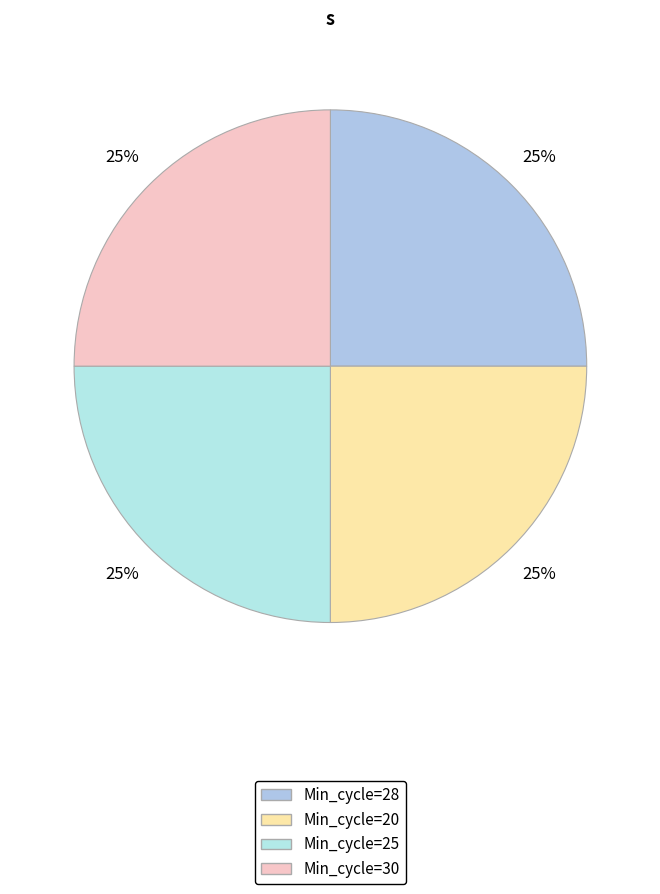

What is the ratio of the value at Min_cycle=25 to the value at Min_cycle=30?

1.0